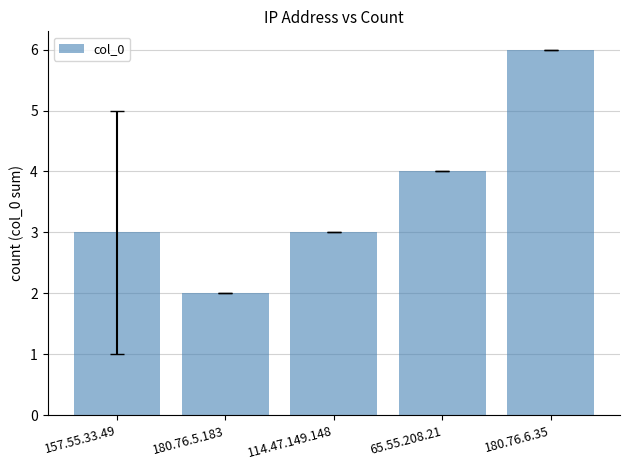

How many values are between 3 and 4?

3